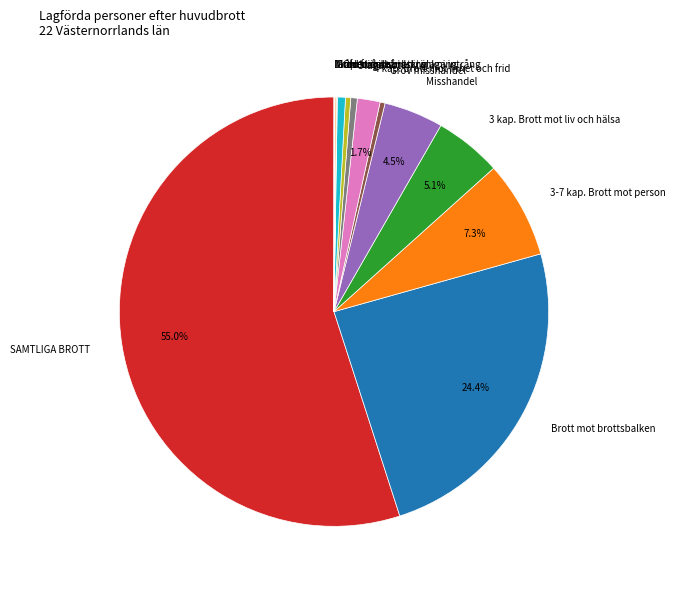

Which slice represents more than half of the pie?

SAMTLIGA BROTT